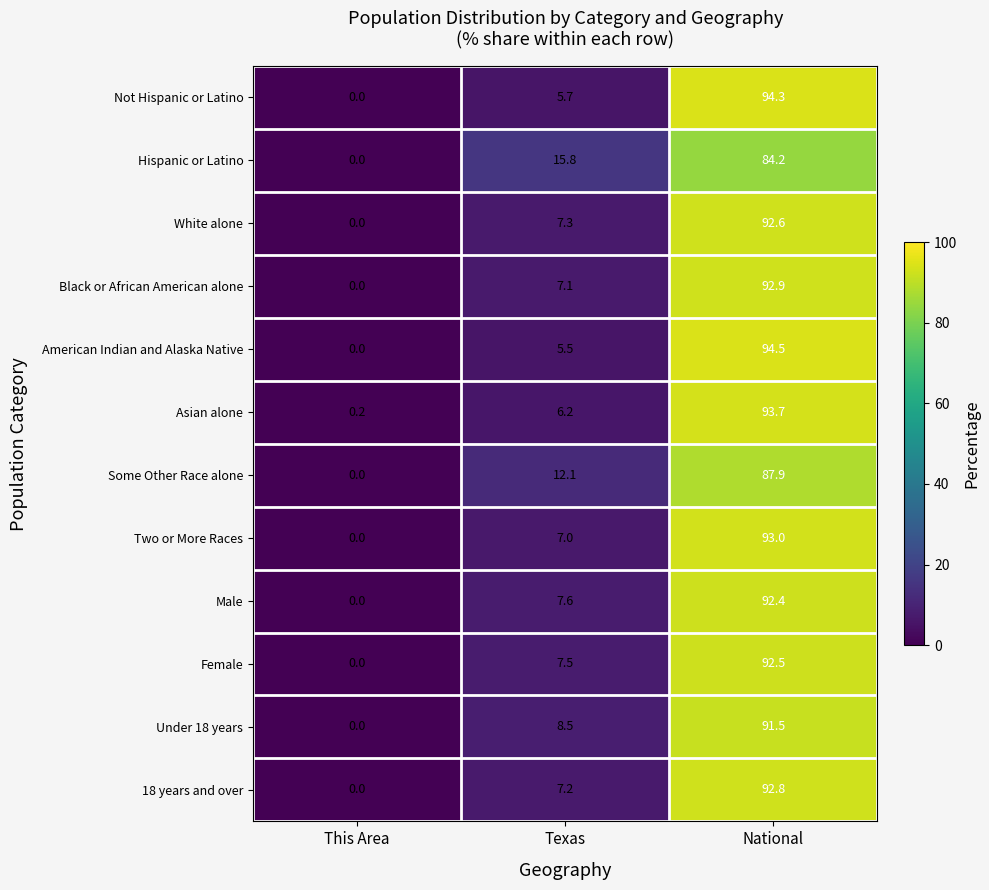

What is the difference between the highest and lowest values at National?

10.3